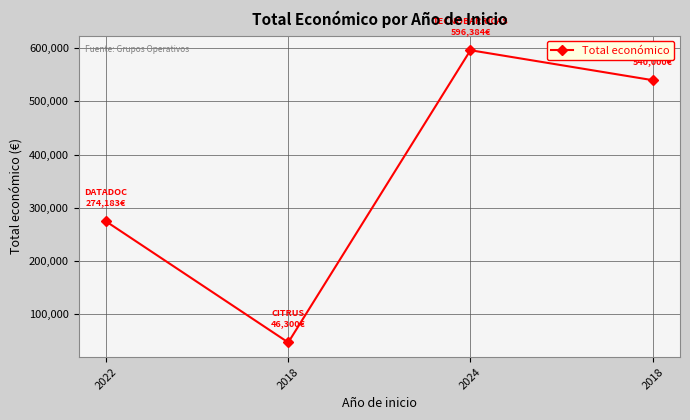

How many series are shown in this chart?

1